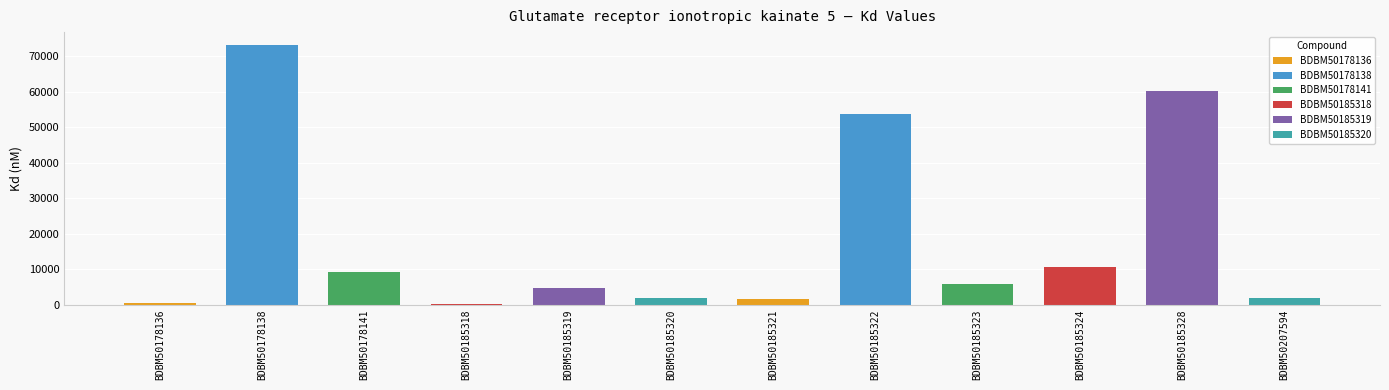

What is the approximate value at BDBM50185320, to the nearest 10?

1880